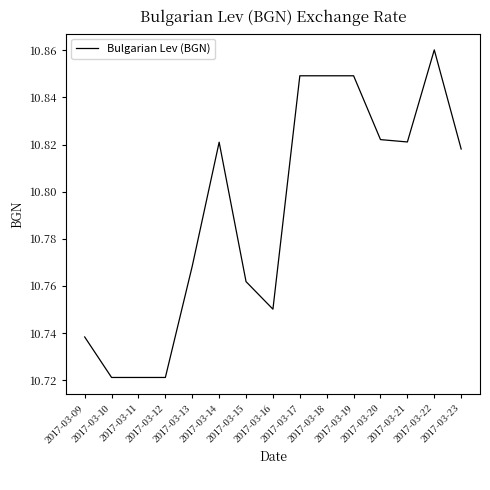

Does the chart have visible grid lines?

No